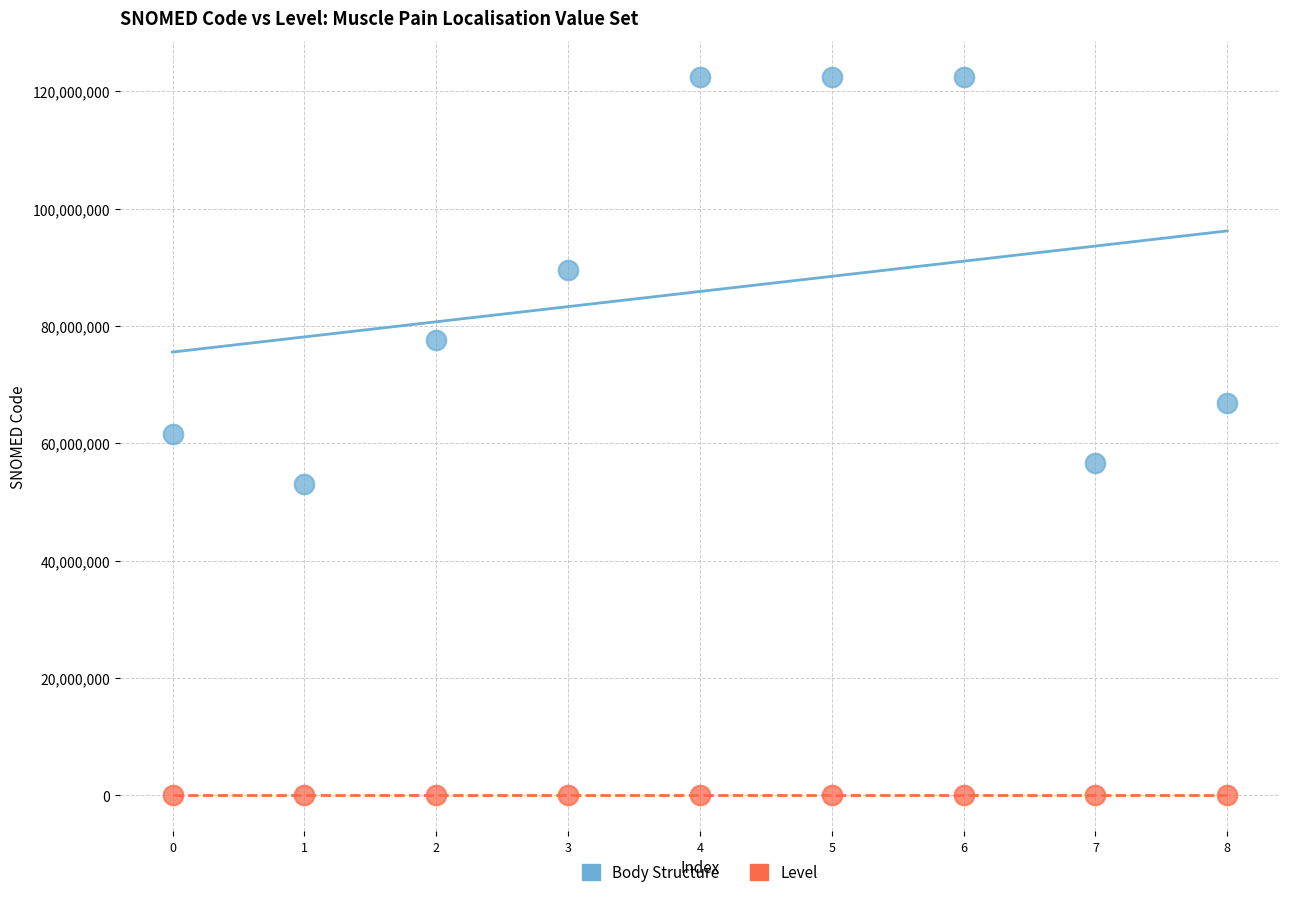

Which series contains the highest Y value?

Body Structure